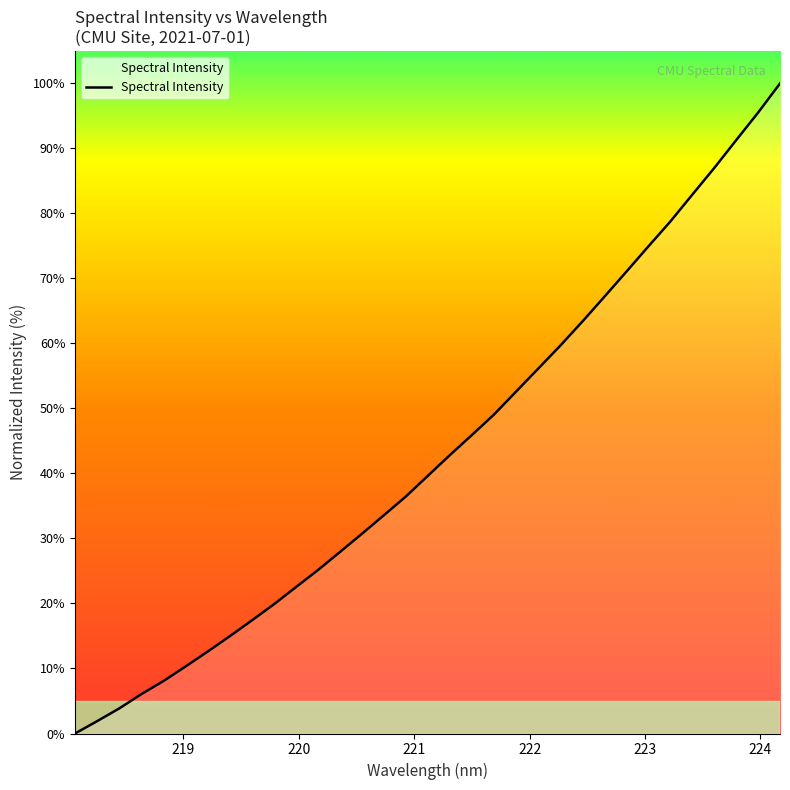

What is the difference between the maximum and minimum values?

100.0